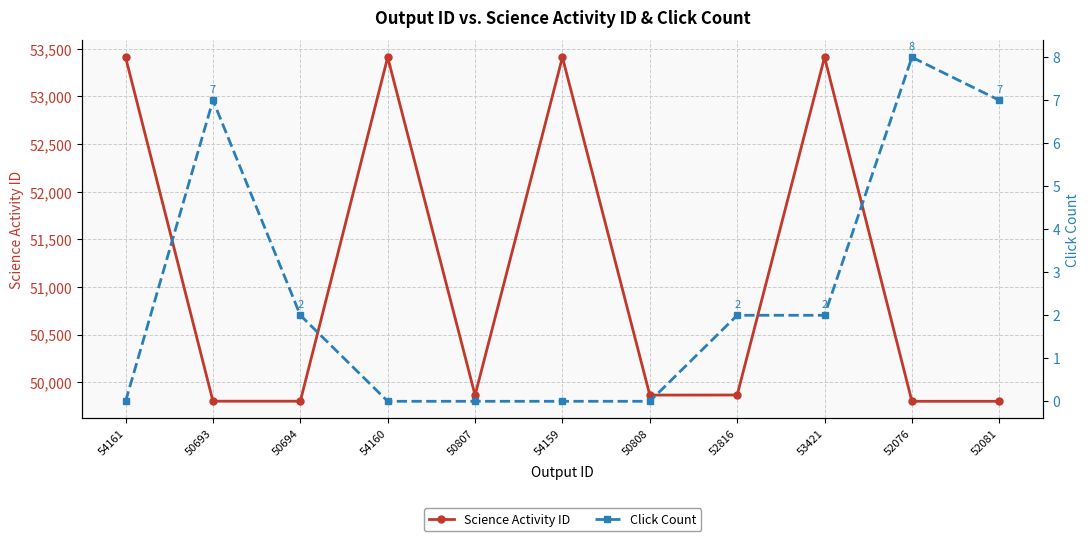

Reading right to left, what are all the values shown in this chart?

Science Activity ID: 52081=49801	52076=49801	53421=53411	52816=49867	50808=49866	54159=53411	50807=49865	54160=53411	50694=49802	50693=49802	54161=53411
Click Count: 52081=7	52076=8	53421=2	52816=2	50808=0	54159=0	50807=0	54160=0	50694=2	50693=7	54161=0